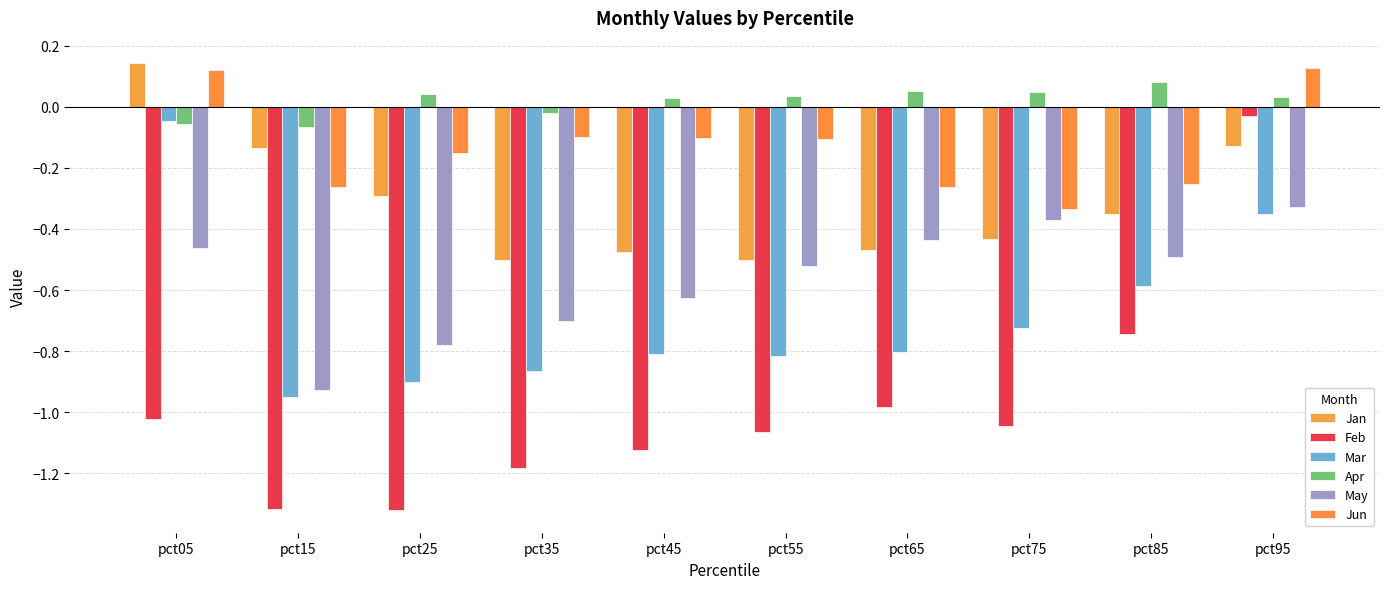

What is the sum of all Feb values?

-9.8